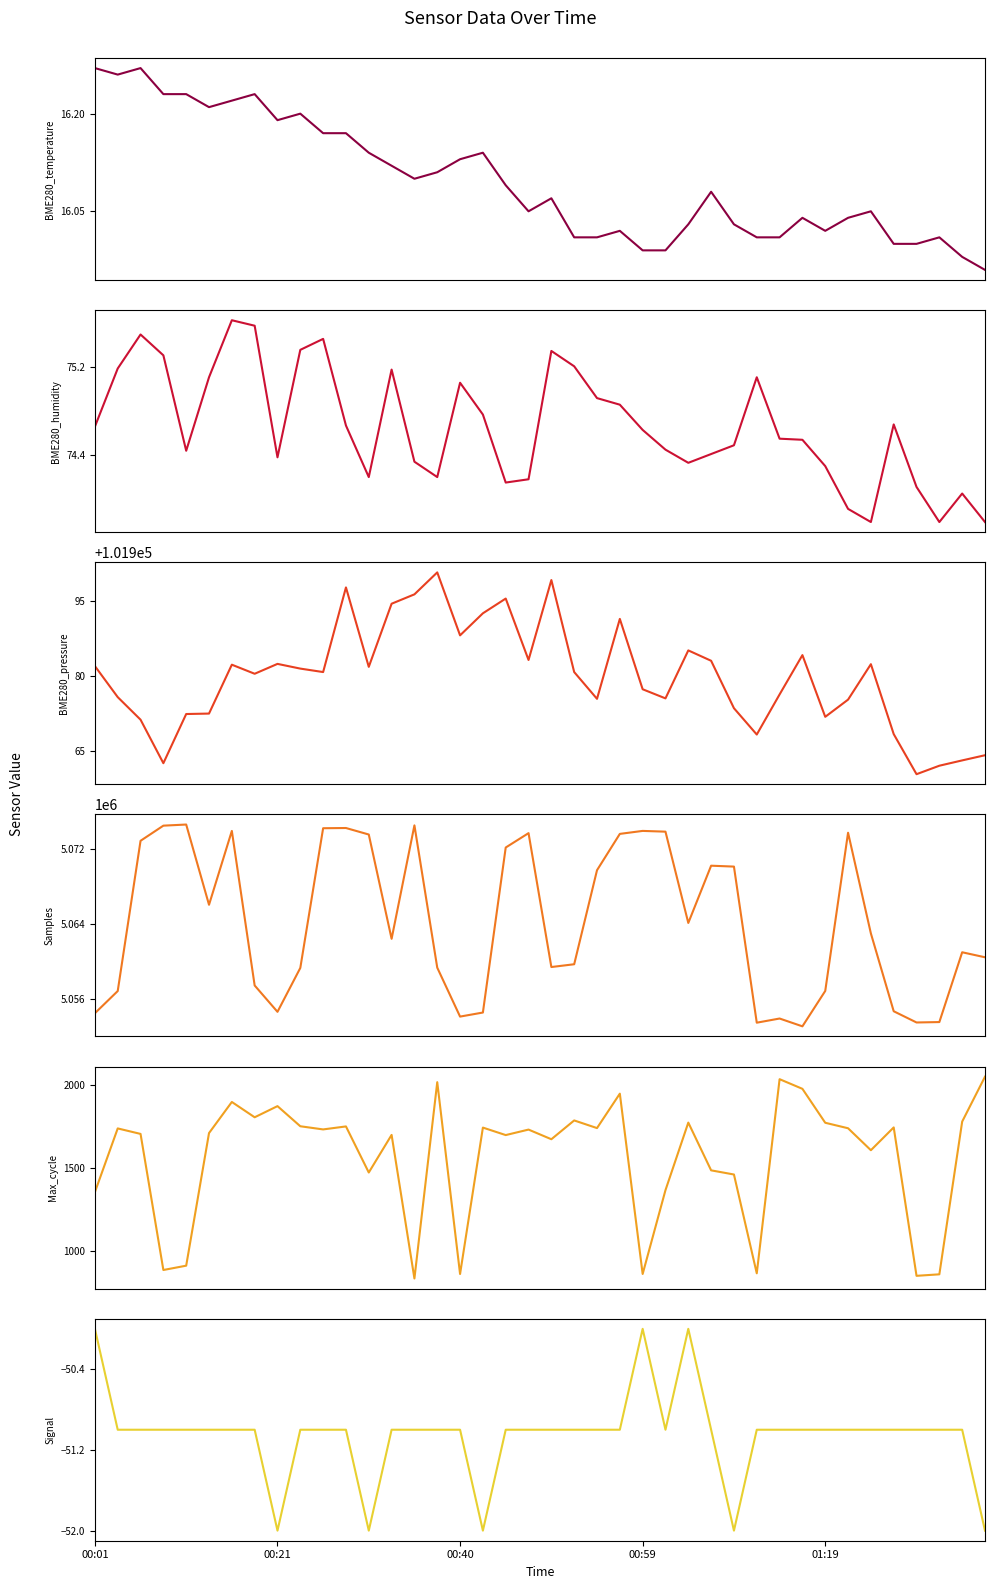

True or false: BME280_temperature has a value of 22.1 at 22.

False